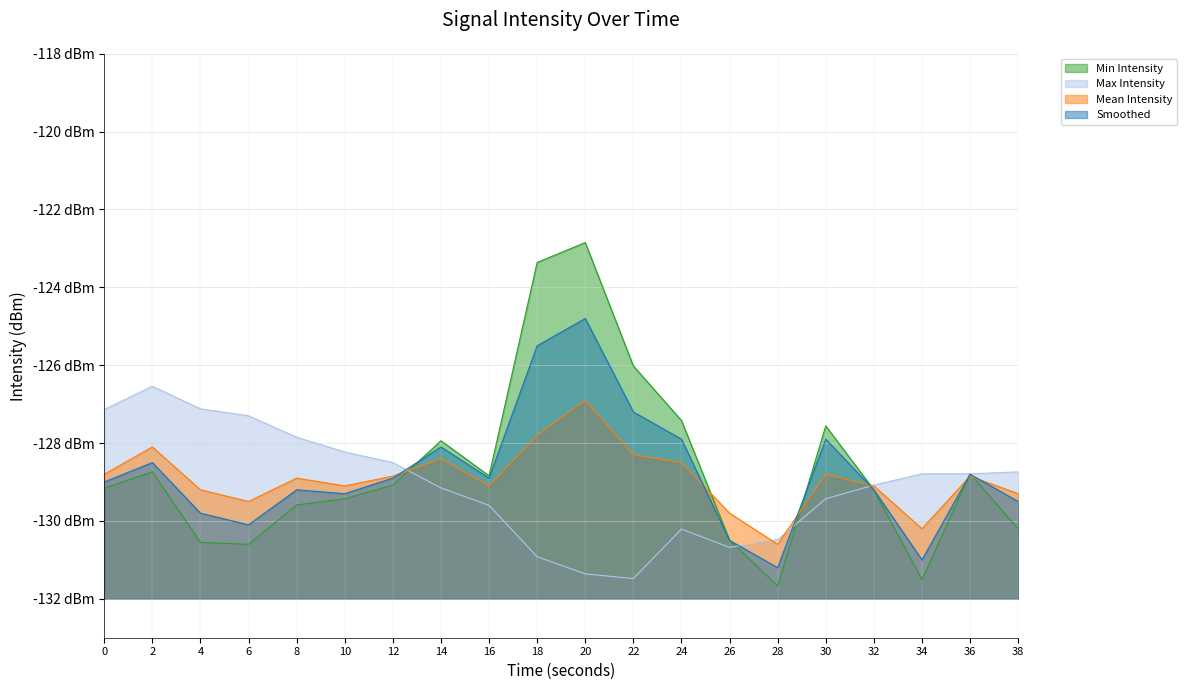

Reading right to left, extract all data points from this chart.

Min Intensity: -130.2	-128.8	-131.5	-129.2	-127.6	-131.7	-130.5	-127.4	-126.0	-122.8	-123.4	-128.8	-127.9	-129.1	-129.4	-129.6	-130.6	-130.6	-128.7	-129.2
Max Intensity: -128.7	-128.8	-128.8	-129.1	-129.4	-130.5	-130.7	-130.2	-131.5	-131.4	-130.9	-129.6	-129.2	-128.5	-128.2	-127.8	-127.3	-127.1	-126.5	-127.1
Mean Intensity: -129.3	-128.8	-130.2	-129.1	-128.8	-130.6	-129.8	-128.5	-128.3	-126.9	-127.8	-129.1	-128.4	-128.8	-129.1	-128.9	-129.5	-129.2	-128.1	-128.8
Smoothed: -129.5	-128.8	-131.0	-129.2	-127.9	-131.2	-130.5	-127.9	-127.2	-124.8	-125.5	-128.9	-128.1	-128.9	-129.3	-129.2	-130.1	-129.8	-128.5	-129.0